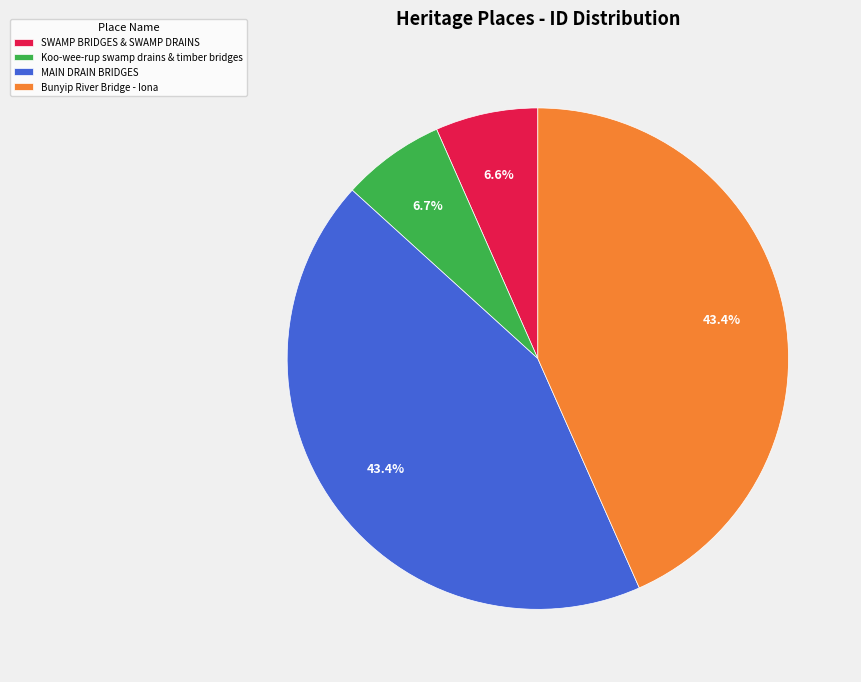

What is the ratio of the value at Koo-wee-rup swamp drains & timber bridges to the value at SWAMP BRIDGES & SWAMP DRAINS?

1.0